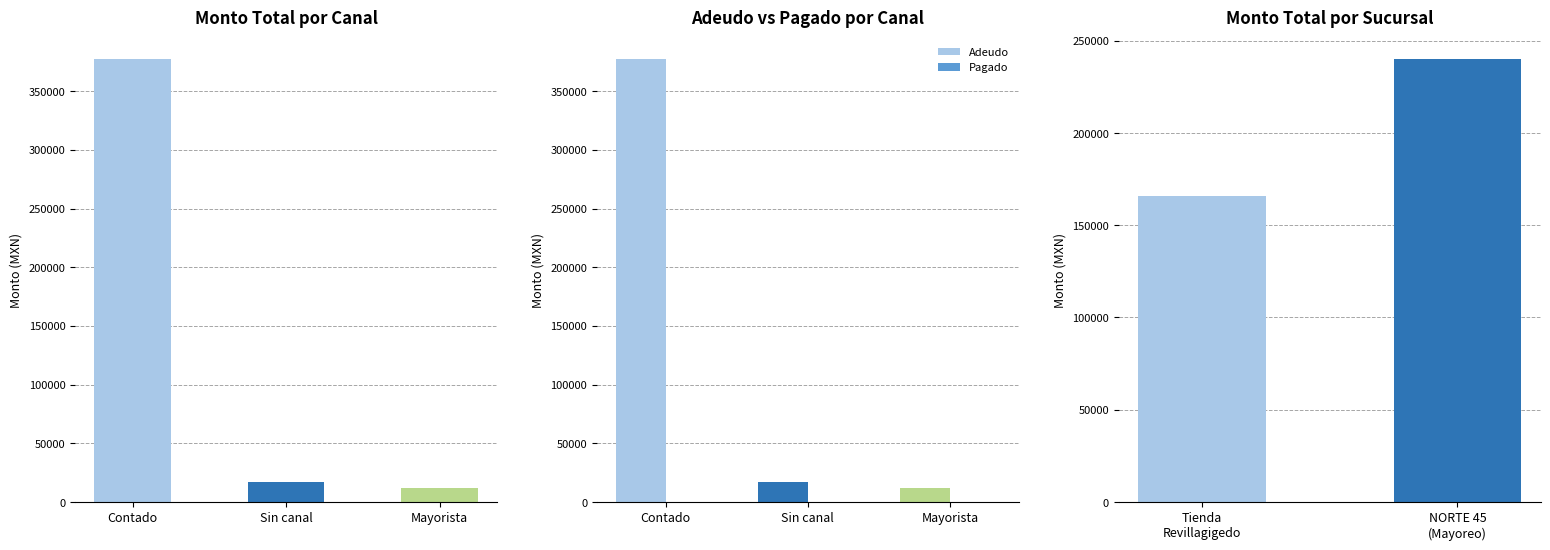

How many data points in Monto are above 3854?

17